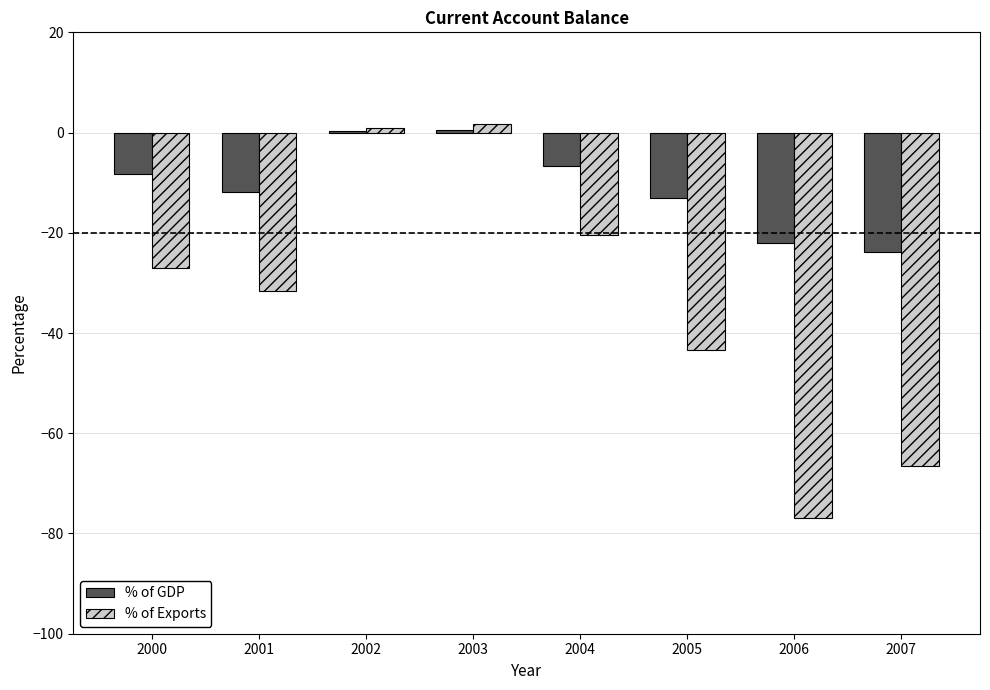

The value of % of Exports at 2000 is -26.9. True or false?

True